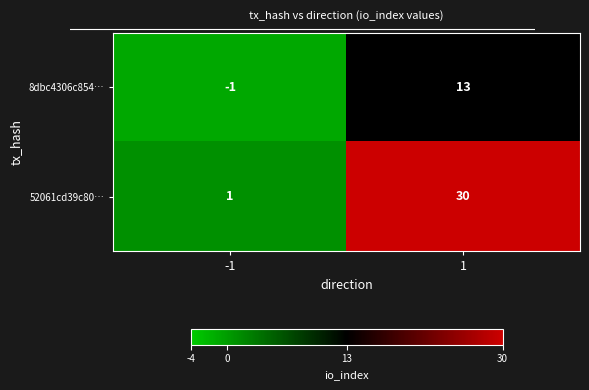

True or false: 52061cd39c80… has a value of 0 at -1.

False